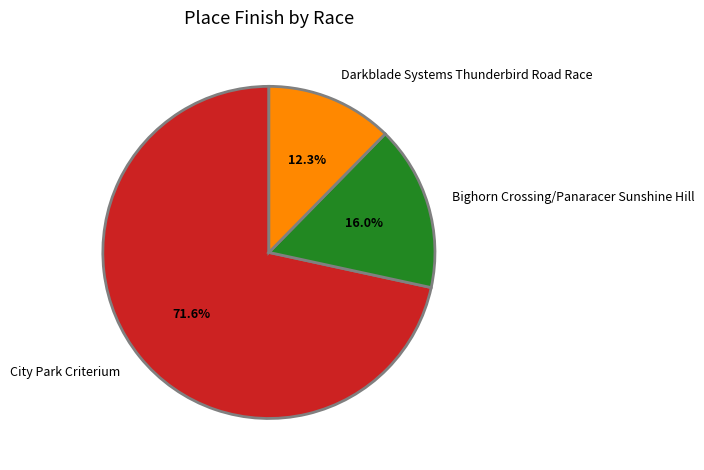

To the nearest percent, what percentage of the pie is City Park Criterium?

72%